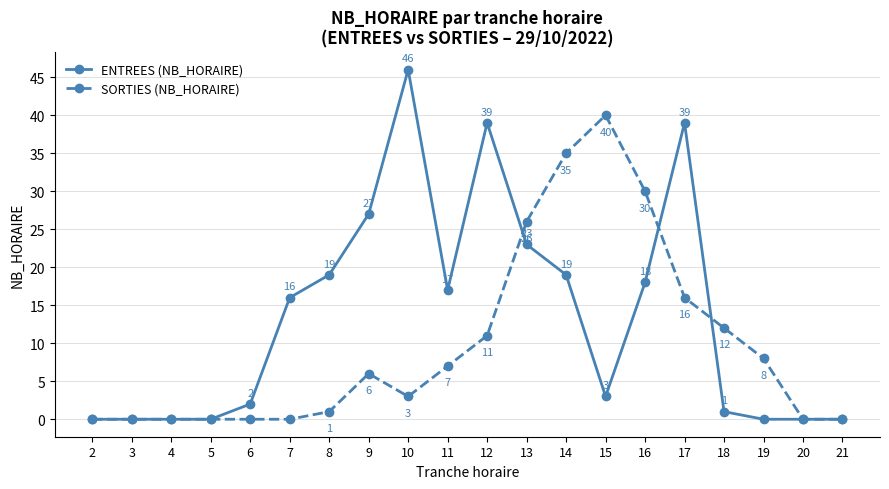

Count the number of categories in the chart.

20